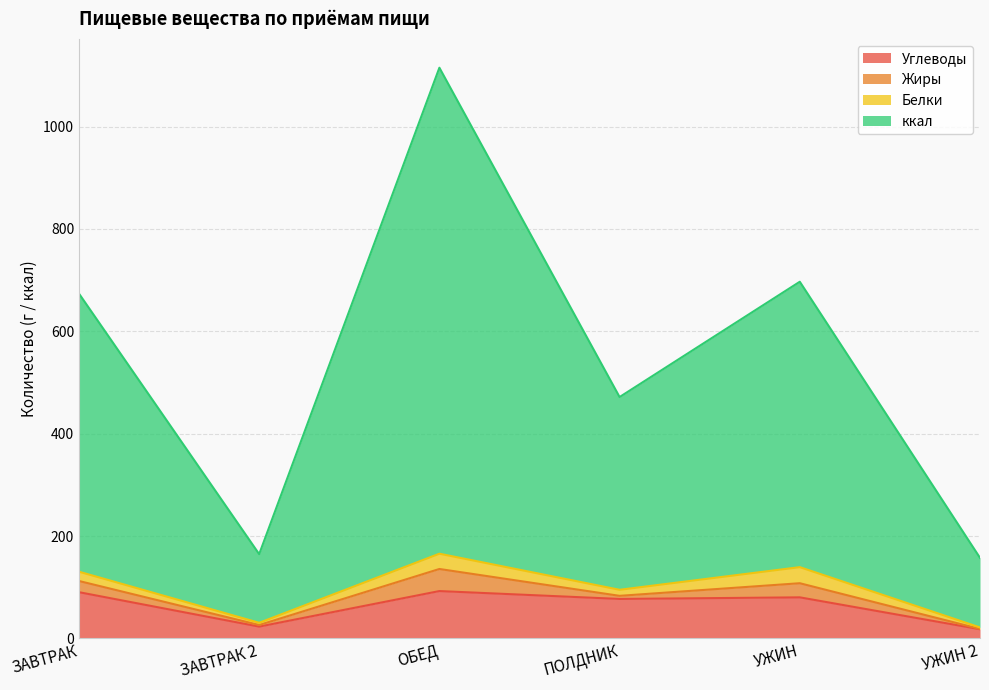

What is the label of the 2nd point from the left?

ЗАВТРАК 2